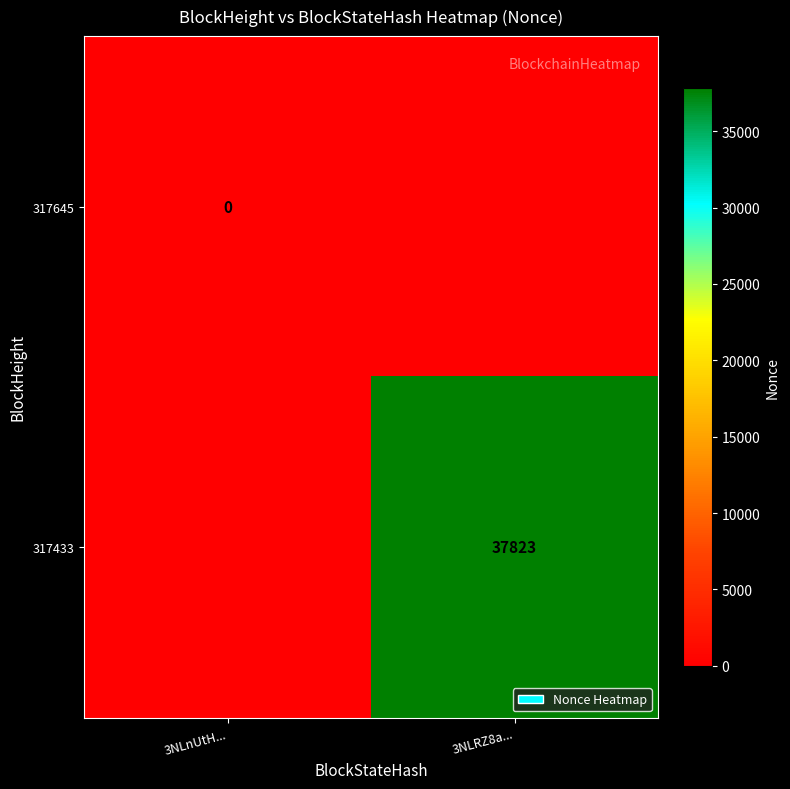

Count the number of categories in the chart.

2